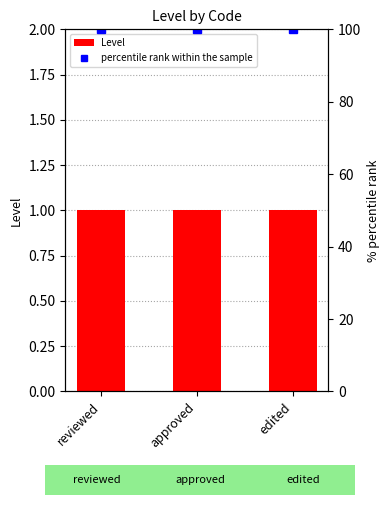

What is the smallest value displayed?

1